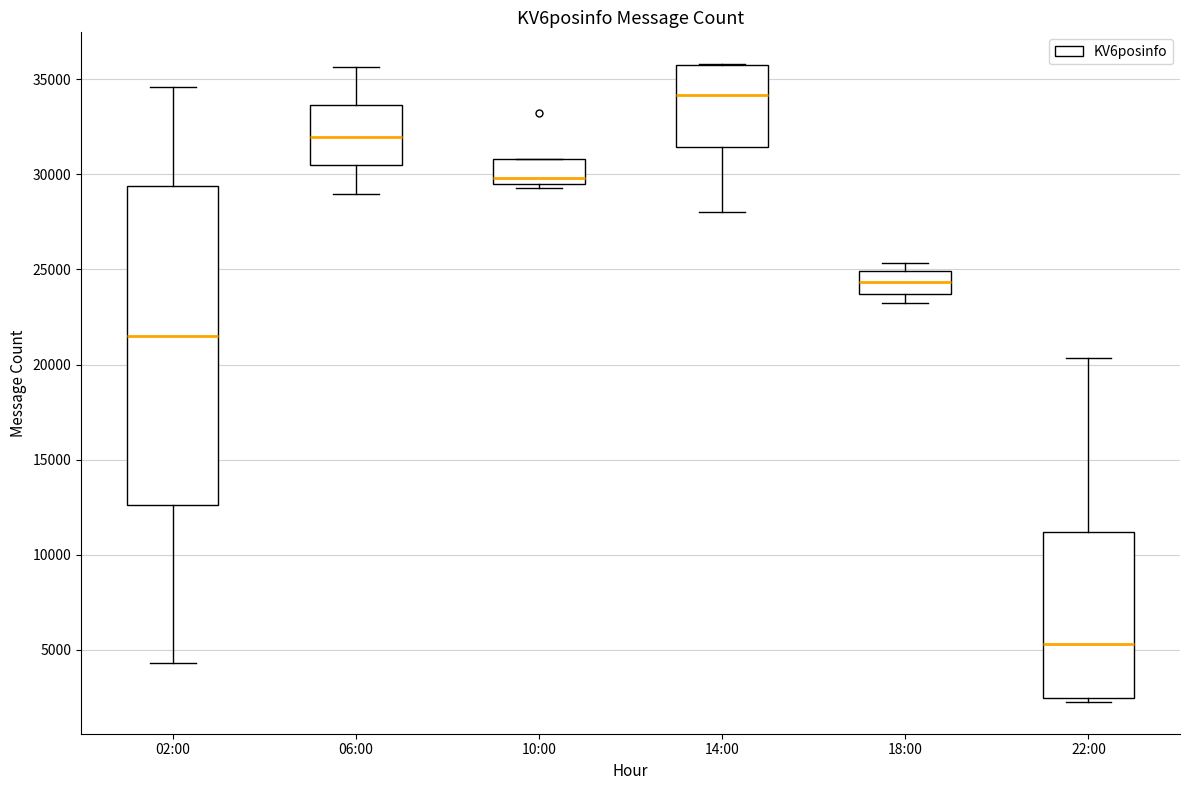

Where is the upper edge of the box for 06:00 on the y-axis? The values are not printed on the chart, so give them approximately, as read against the axis.

33500